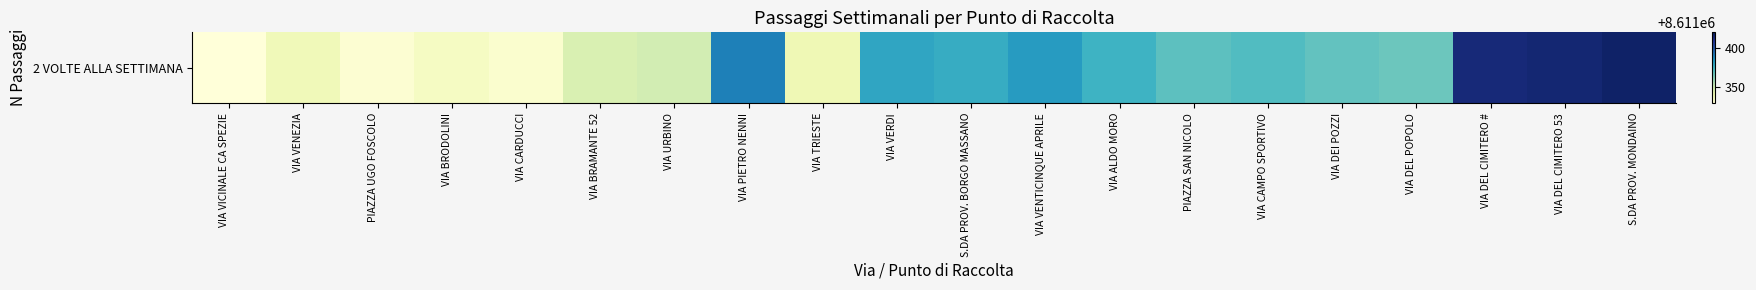

Rank the categories by value from lowest to highest.

VIA VICINALE CA SPEZIE, PIAZZA UGO FOSCOLO, VIA CARDUCCI, VIA BRODOLINI, VIA VENEZIA, VIA TRIESTE, VIA BRAMANTE 52, VIA URBINO, VIA DEL POPOLO, VIA DEI POZZI, PIAZZA SAN NICOLO, VIA CAMPO SPORTIVO, VIA ALDO MORO, S.DA PROV. BORGO MASSANO, VIA VERDI, VIA VENTICINQUE APRILE, VIA PIETRO NENNI, VIA DEL CIMITERO #, VIA DEL CIMITERO 53, S.DA PROV. MONDAINO